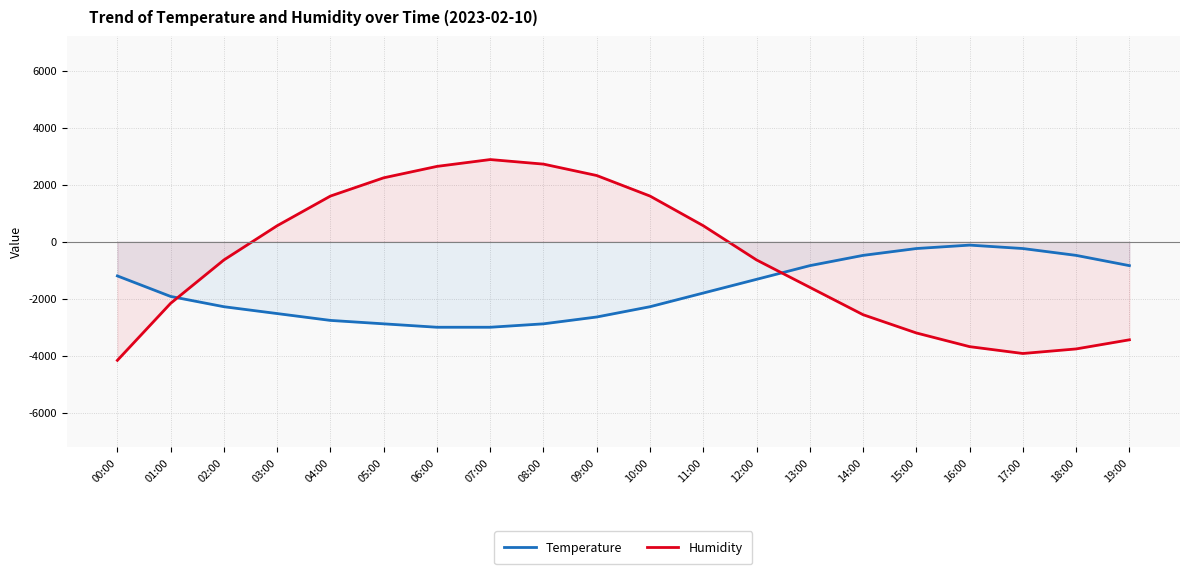

List the series in order of their peak value, lowest first.

Temperature, Humidity